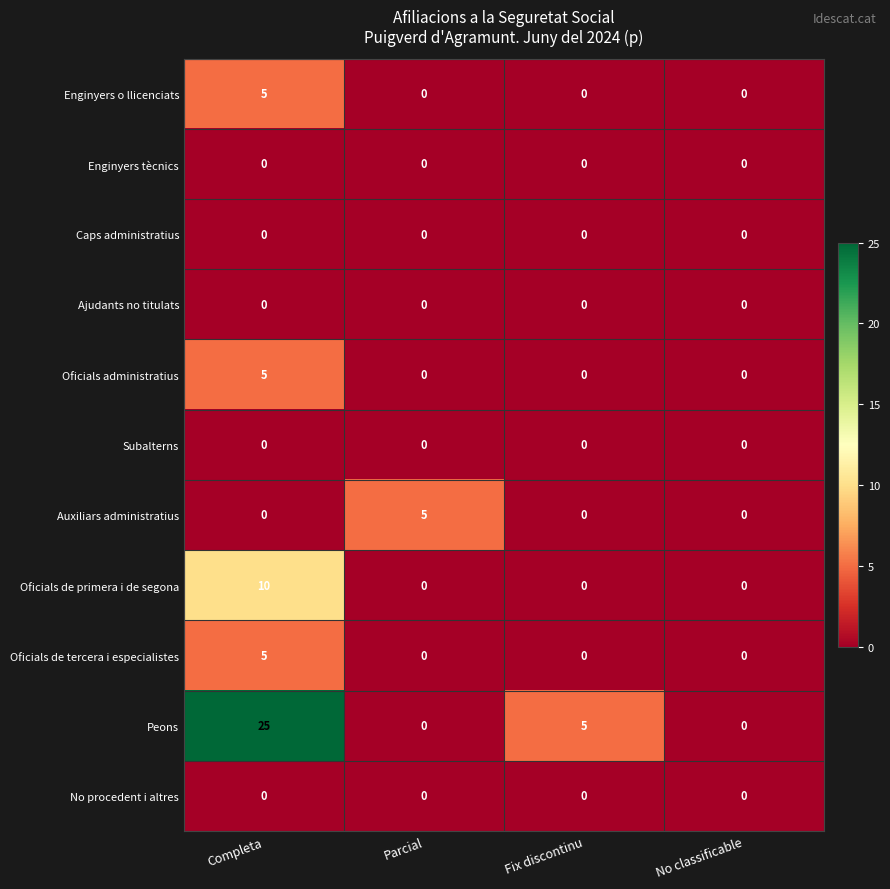

Is the value of Auxiliars administratius at Parcial greater than the value of Enginyers o llicenciats at No classificable?

Yes